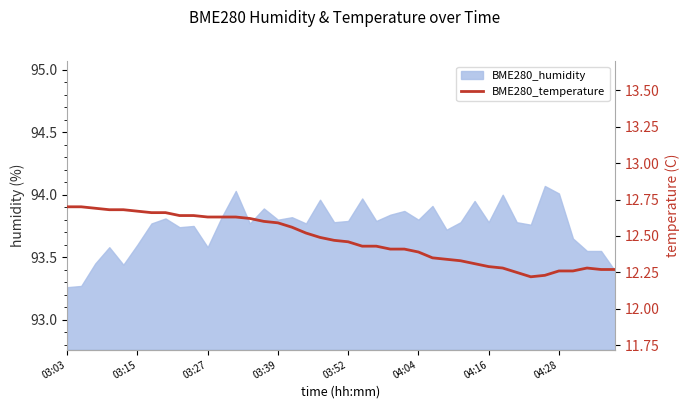

True or false: the data shows 21.1 at 03:03.

False